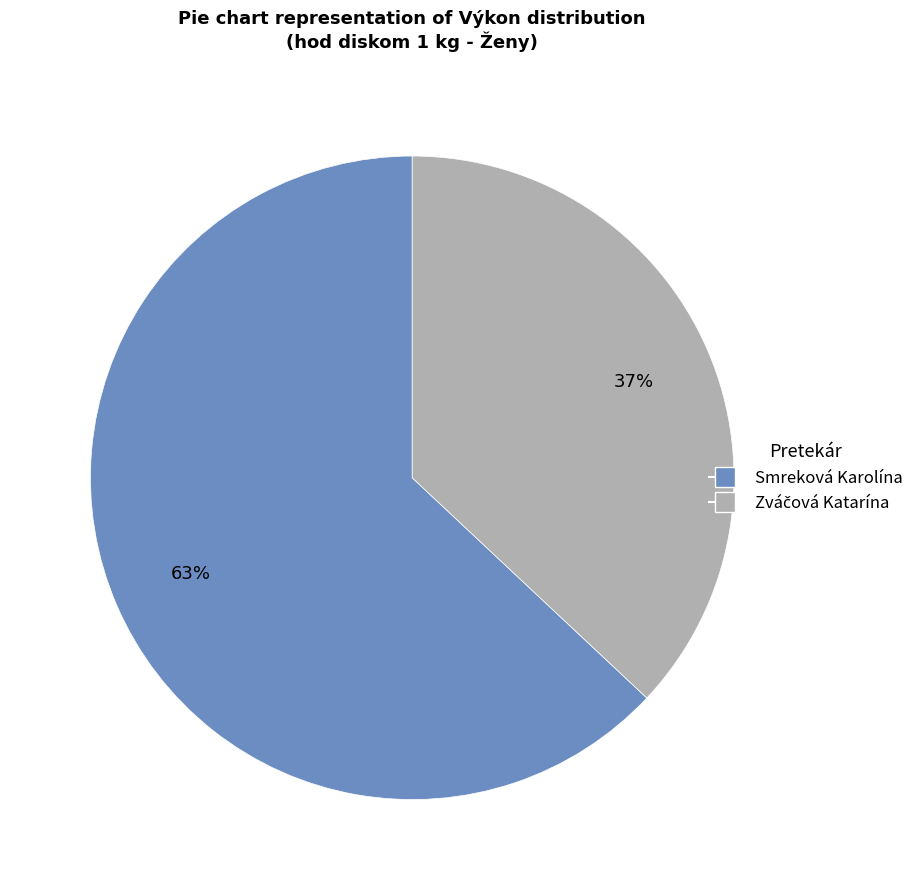

To the nearest percent, what is the average slice percentage?

50%